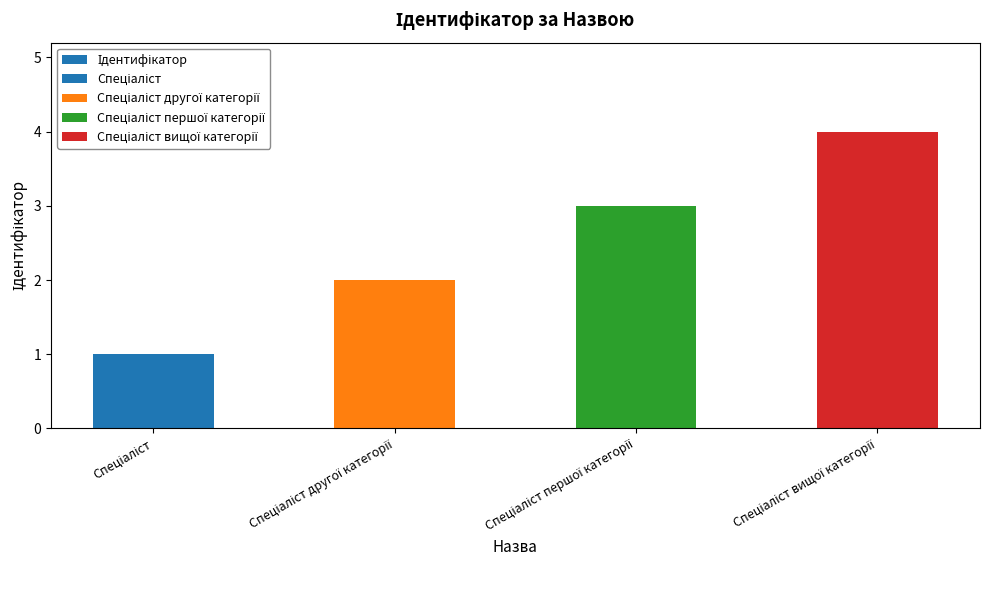

Which has a higher value, Спеціаліст вищої категорії or Спеціаліст другої категорії?

Спеціаліст вищої категорії